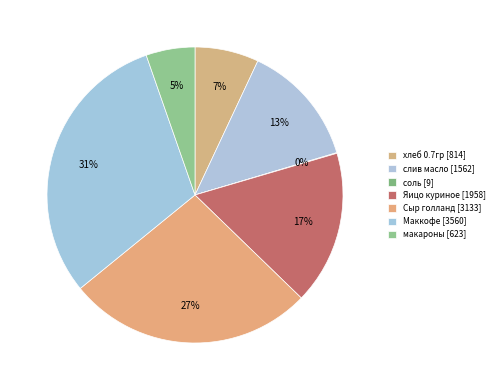

Count the number of slices in the pie.

7